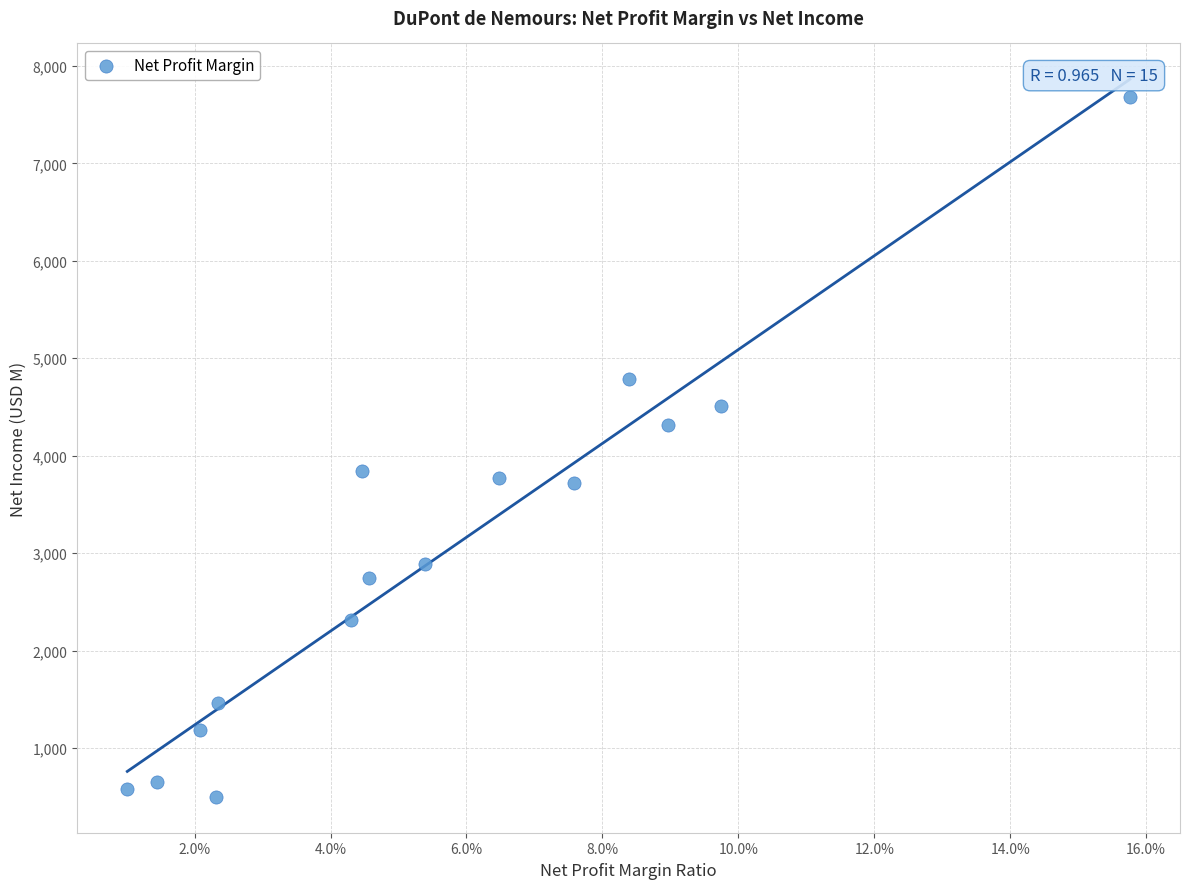

What is the range of Y values (max minus min)?

7187